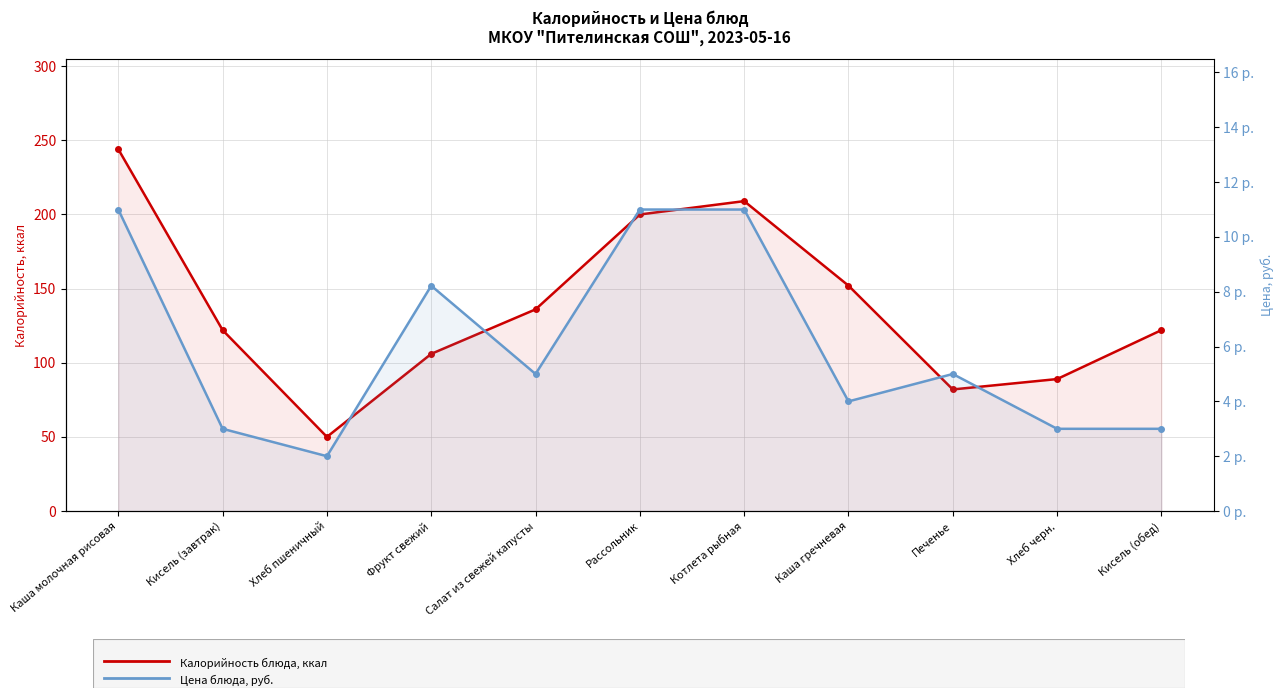

What is the spread (max minus min) of values at Хлеб пшеничный?

48.0